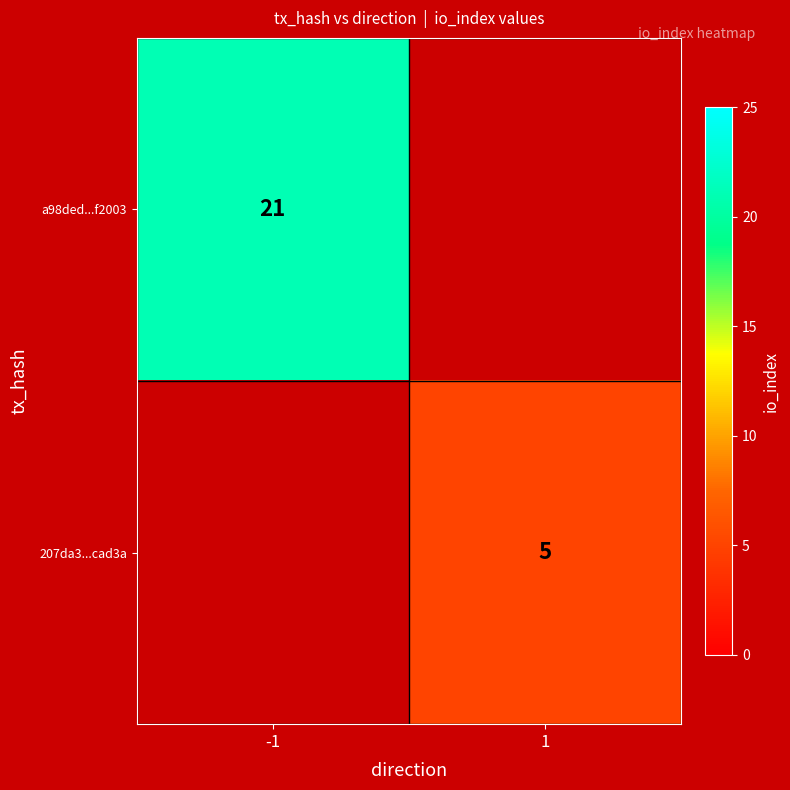

Count the number of categories in the chart.

2